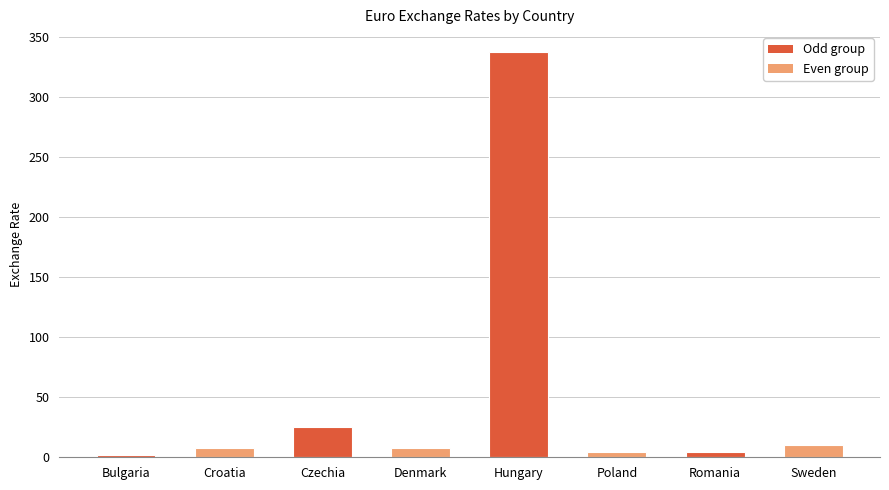

The chart shows a value of 10.6 at Sweden. True or false?

True